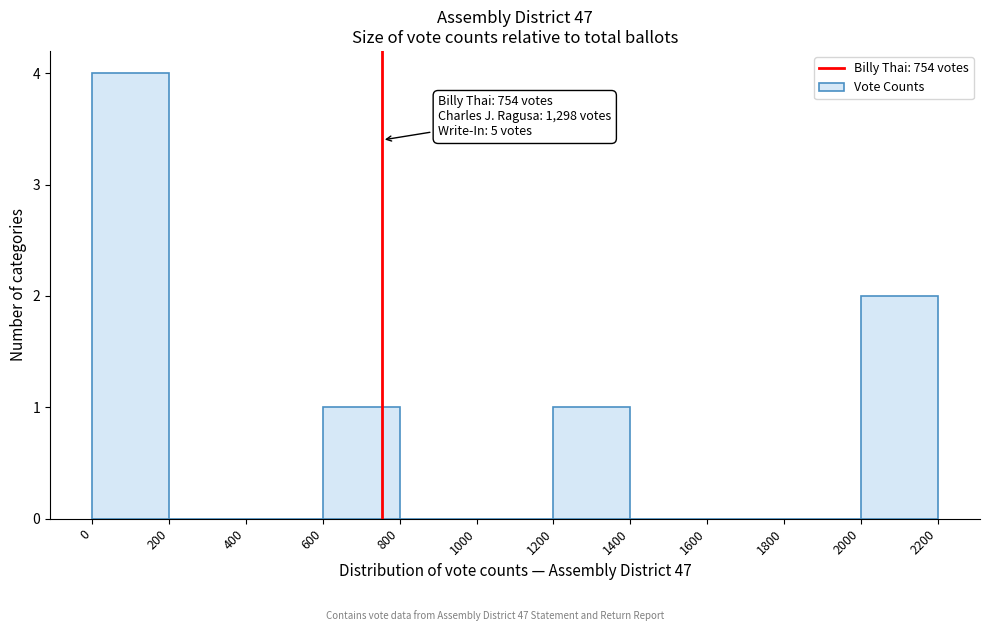

Which range on the x-axis has the tallest bar?

0 to 200